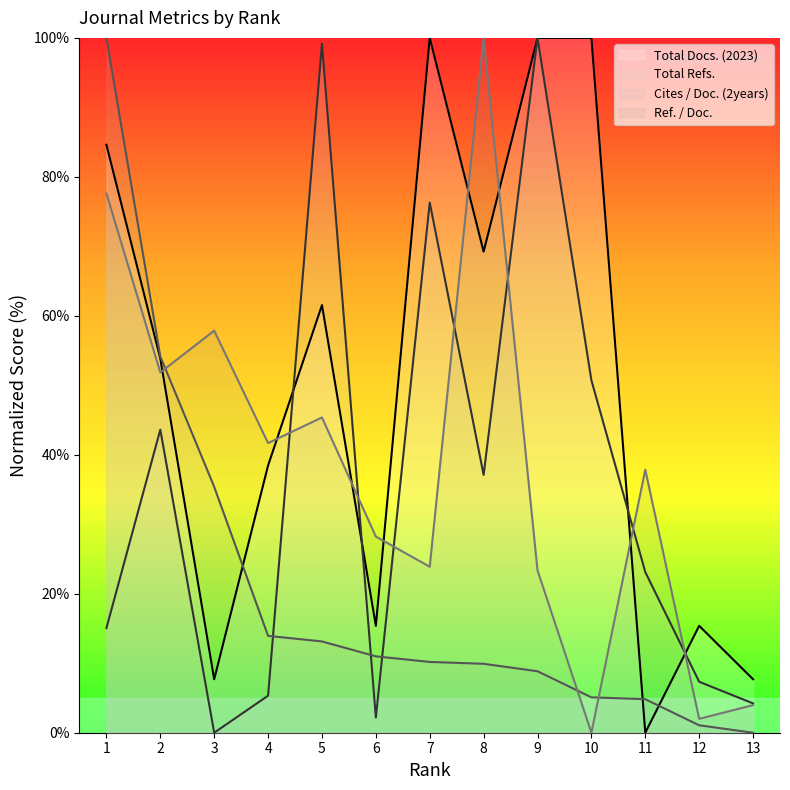

Does the chart display data point markers on the line(s)?

No